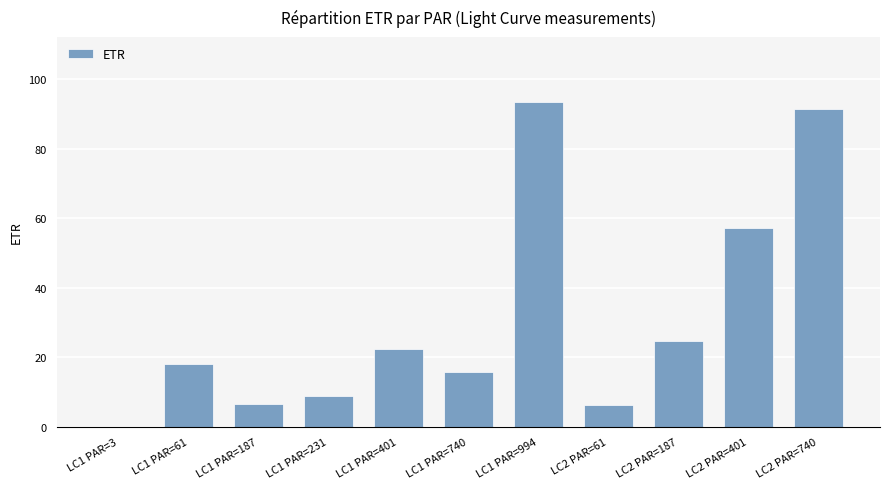

Where is the data nearest to the value 46?

LC2 PAR=401